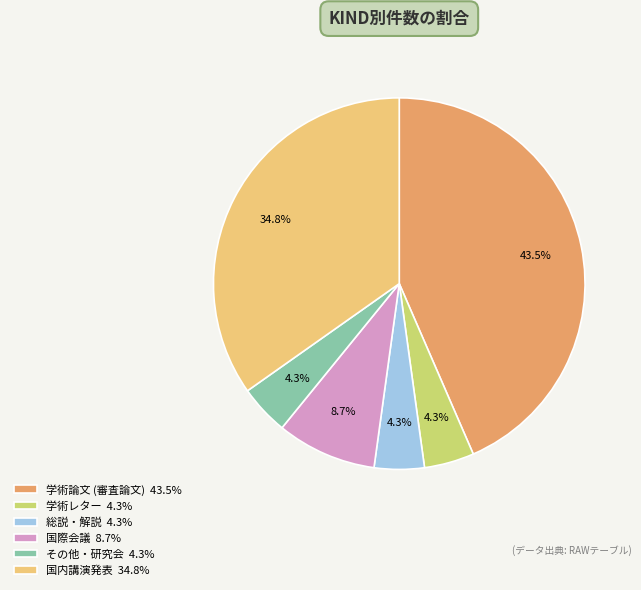

Which slice is the largest?

学術論文 (審査論文) 43.5%